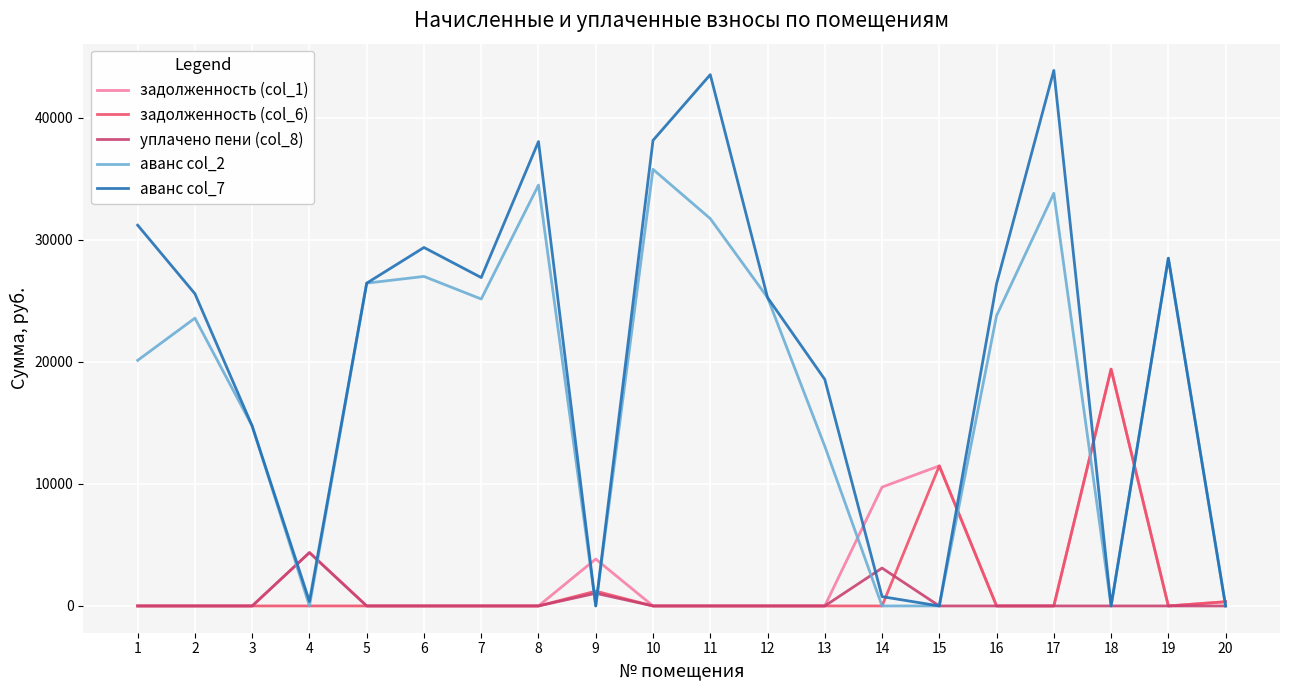

Is the value of задолженность (col_6) at 16 greater than the value of аванс col_2 at 10?

No